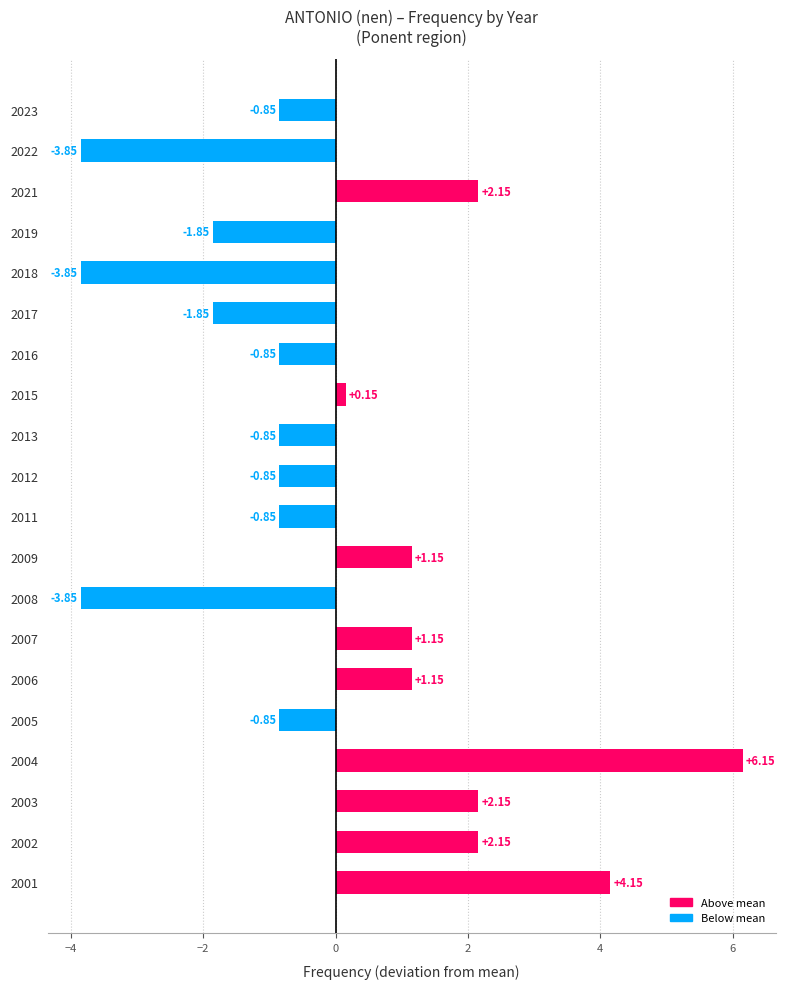

What is the difference between the maximum and minimum values?

10.0